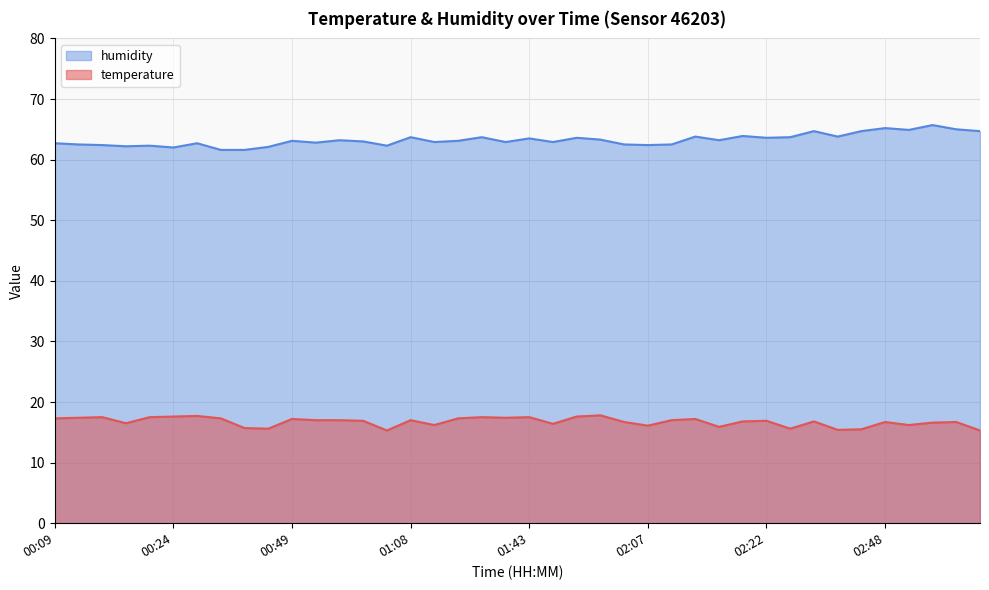

How many lines are shown in the chart?

2